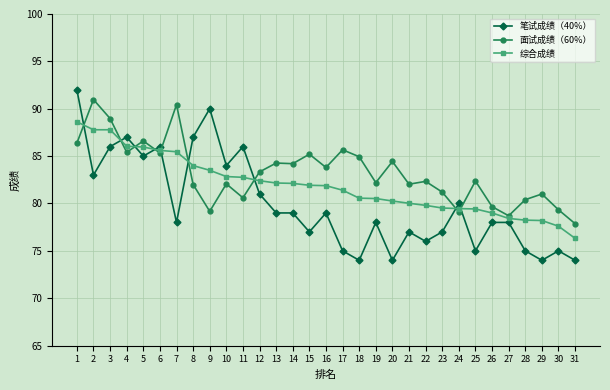

List the series in order of their peak value, highest first.

笔试成绩（40%）, 面试成绩（60%）, 综合成绩